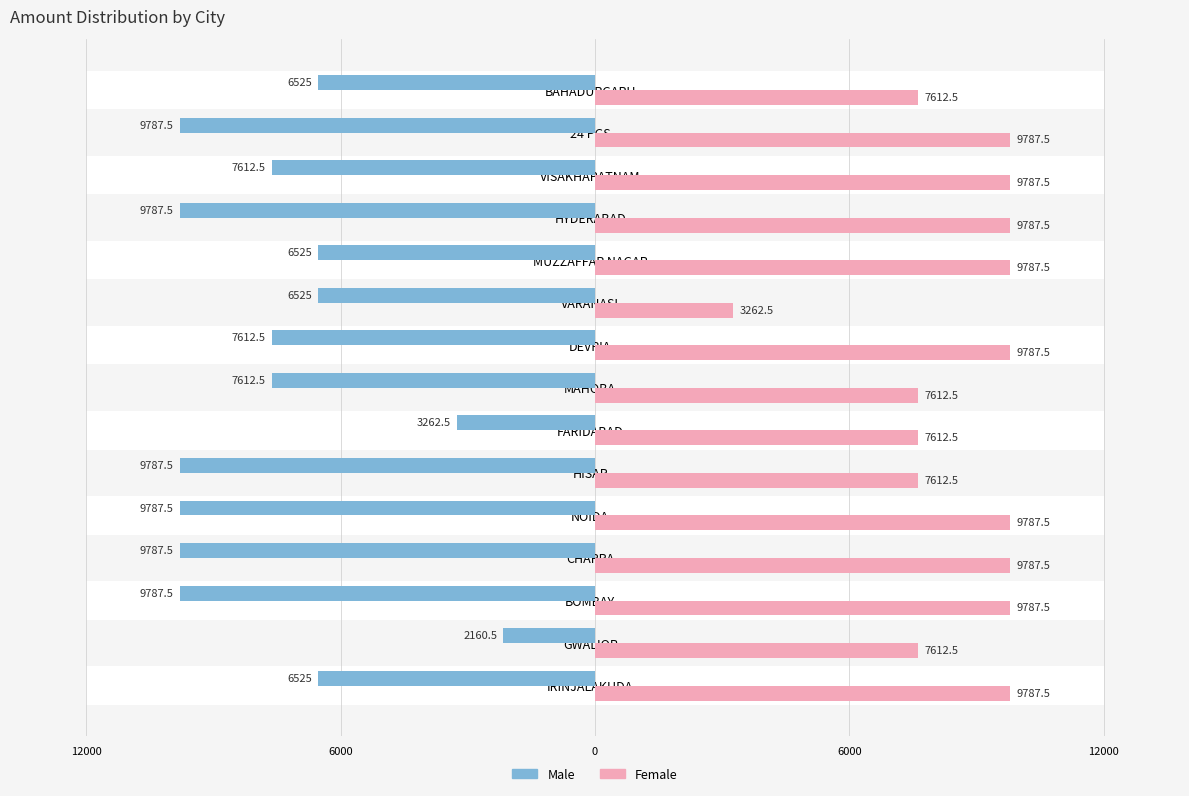

Reading right to left, what are all the values shown in this chart?

Male: -6525.0	-9787.5	-7612.5	-9787.5	-6525.0	-6525.0	-7612.5	-7612.5	-3262.5	-9787.5	-9787.5	-9787.5	-9787.5	-2160.5	-6525.0
Female: 7612.5	9787.5	9787.5	9787.5	9787.5	3262.5	9787.5	7612.5	7612.5	7612.5	9787.5	9787.5	9787.5	7612.5	9787.5